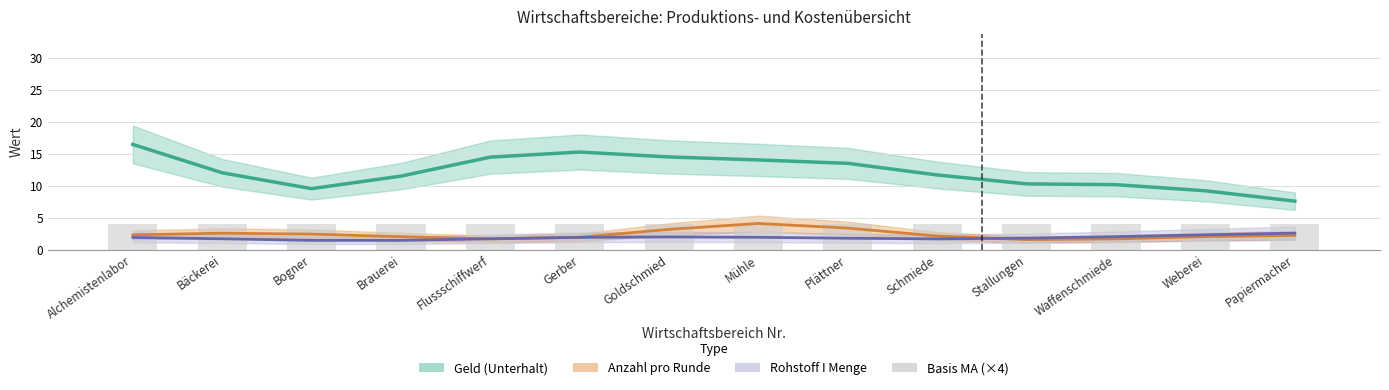

Between Mühle and Papiermacher, which series saw the biggest shift?

Geld (Unterhalt)